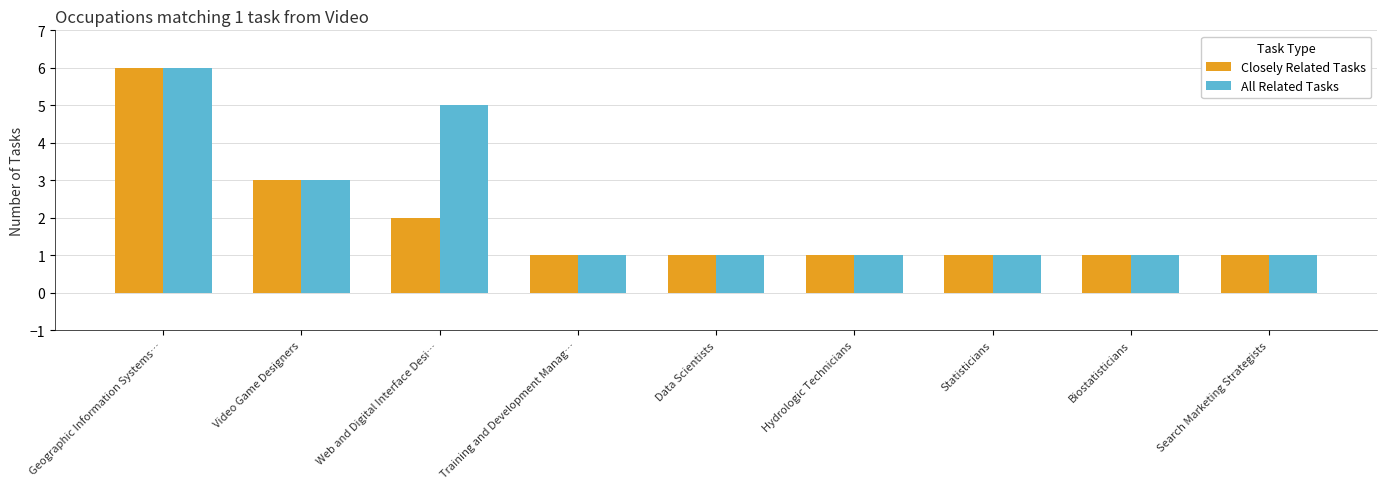

How many bars are there in total?

18